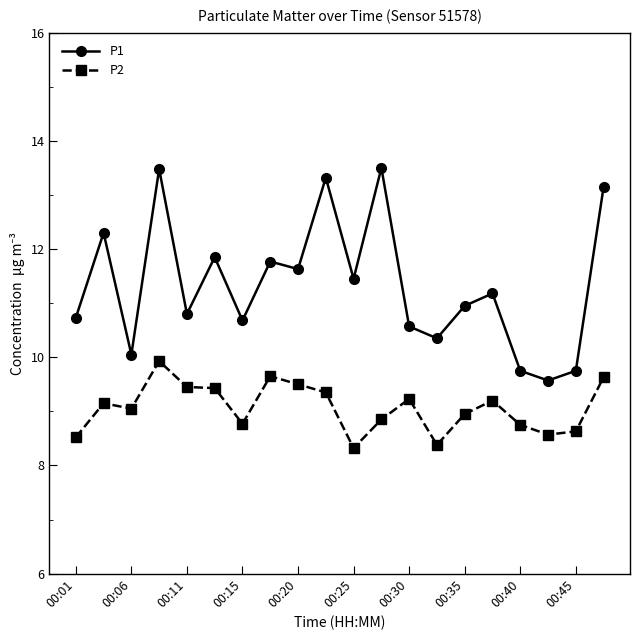

Which series has the largest range (max minus min)?

P1